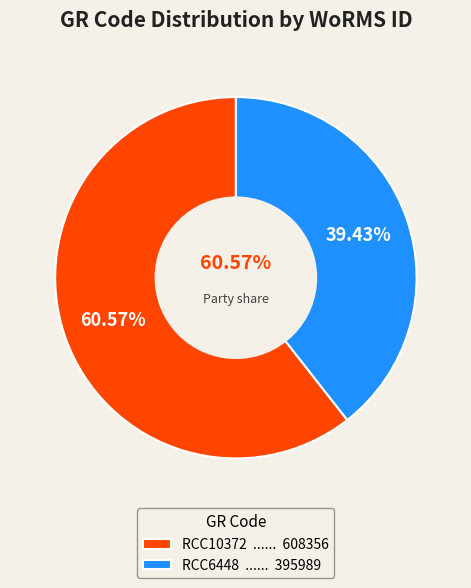

What is the change in value from RCC10372 to RCC6448?

-212367